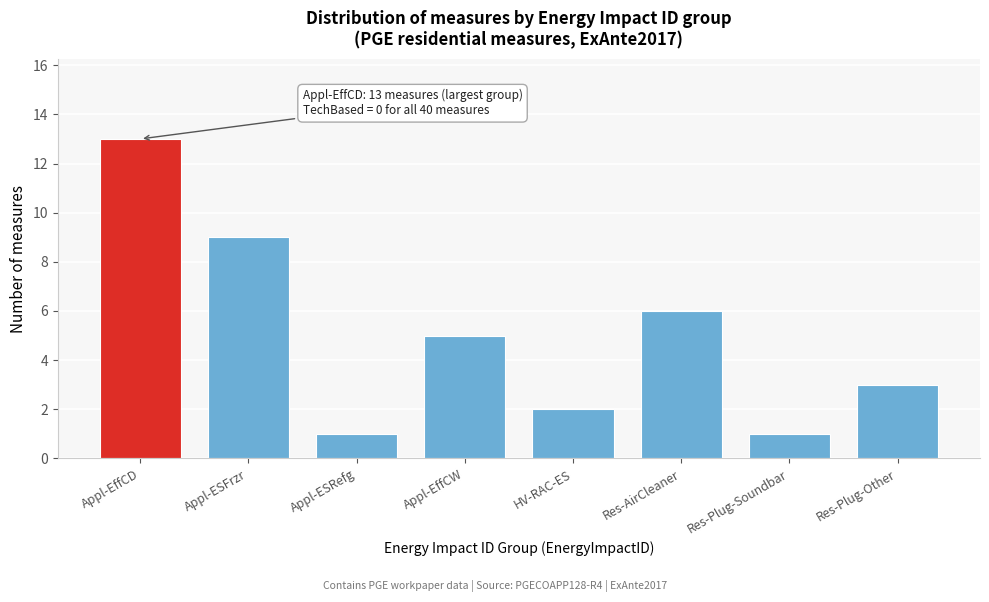

Reading right to left, list all the values displayed in this chart.

3	1	6	2	5	1	9	13